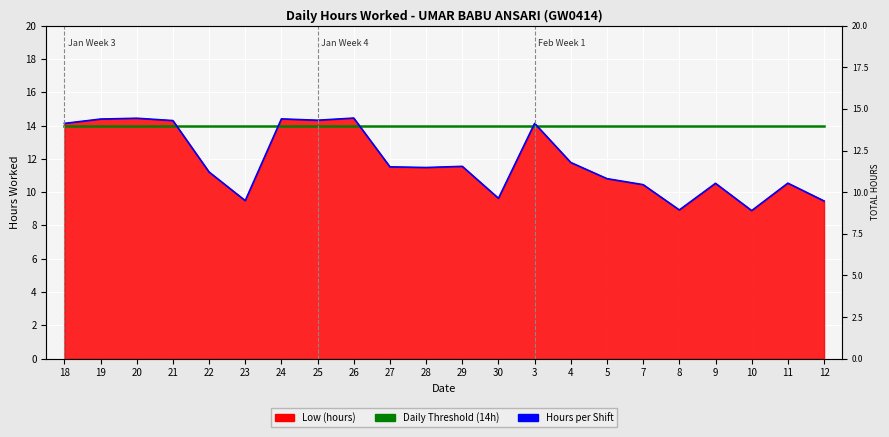

Rank the categories by Hours per Shift value from lowest to highest.

10, 8, 12, 23, 30, 7, 9, 11, 5, 22, 28, 27, 29, 4, 18, 3, 21, 25, 19, 24, 20, 26